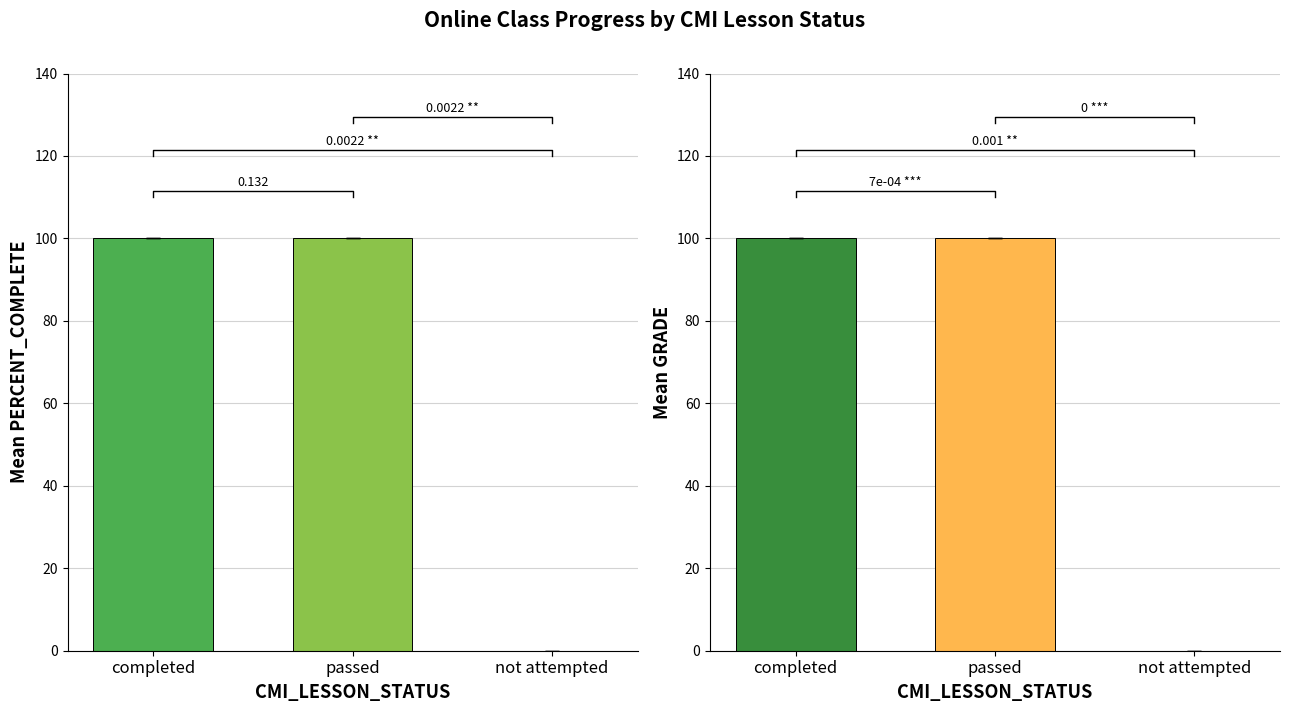

What is the maximum value for GRADE?

100